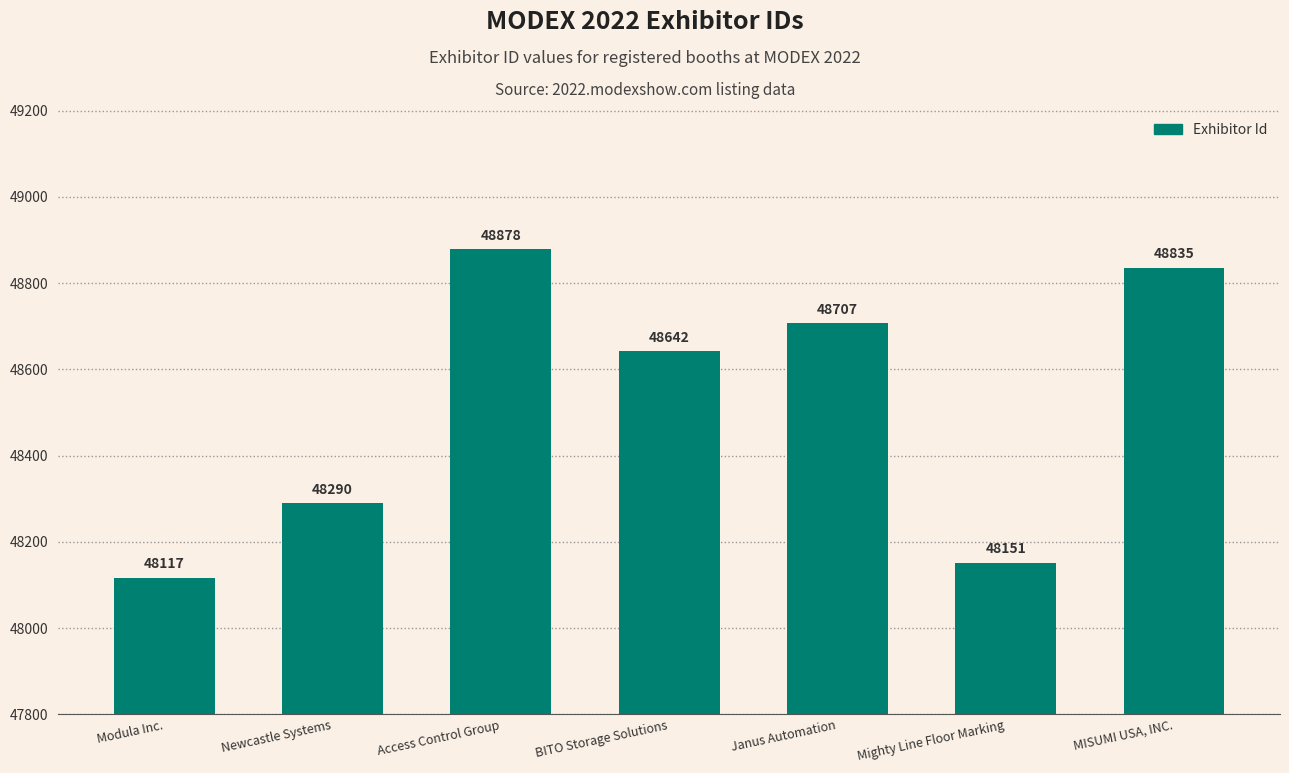

Read the value at Access Control Group.

48878